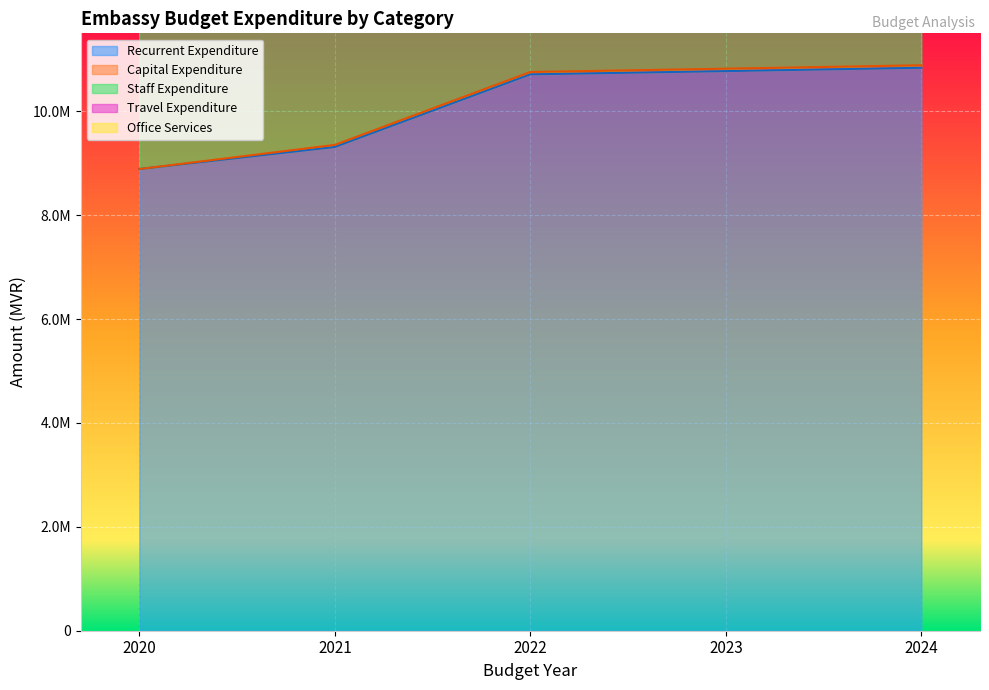

True or false: Office Services and Staff Expenditure intersect in this chart.

False